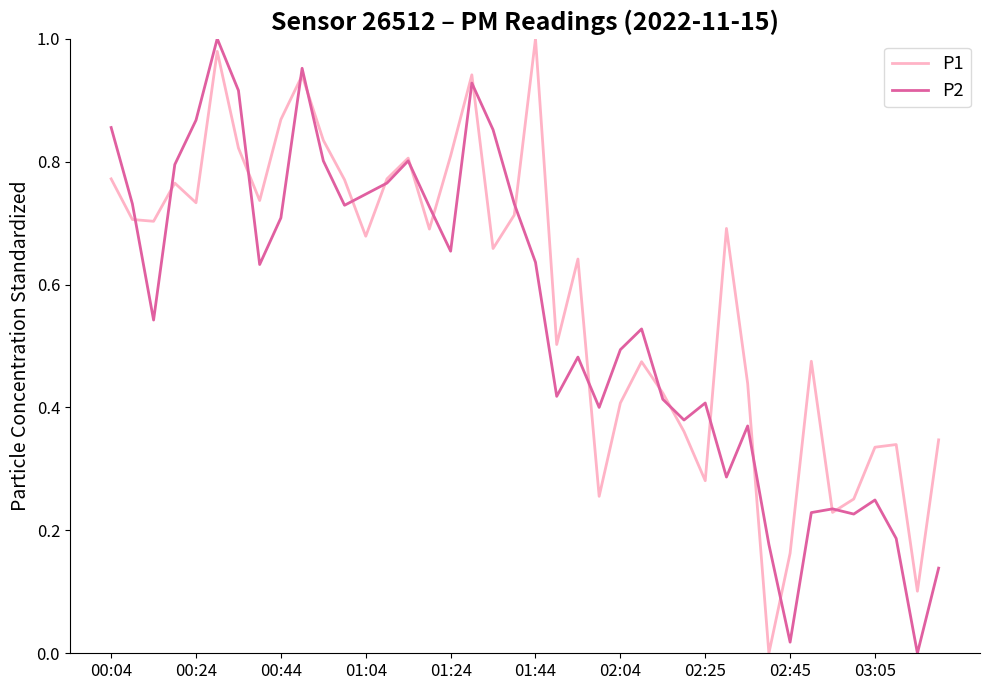

Reading right to left, what are all the values shown in this chart?

P1: 0.3	0.1	0.3	0.3	0.3	0.2	0.5	0.2	0.0	0.4	0.7	0.3	0.4	0.4	0.5	0.4	0.3	0.6	0.5	1.0	0.7	0.7	0.9	0.8	0.7	0.8	0.8	0.7	0.8	0.8	0.9	0.9	0.7	0.8	1.0	0.7	0.8	0.7	0.7	0.8
P2: 0.1	0.0	0.2	0.2	0.2	0.2	0.2	0.0	0.2	0.4	0.3	0.4	0.4	0.4	0.5	0.5	0.4	0.5	0.4	0.6	0.7	0.9	0.9	0.7	0.7	0.8	0.8	0.7	0.7	0.8	1.0	0.7	0.6	0.9	1.0	0.9	0.8	0.5	0.7	0.9